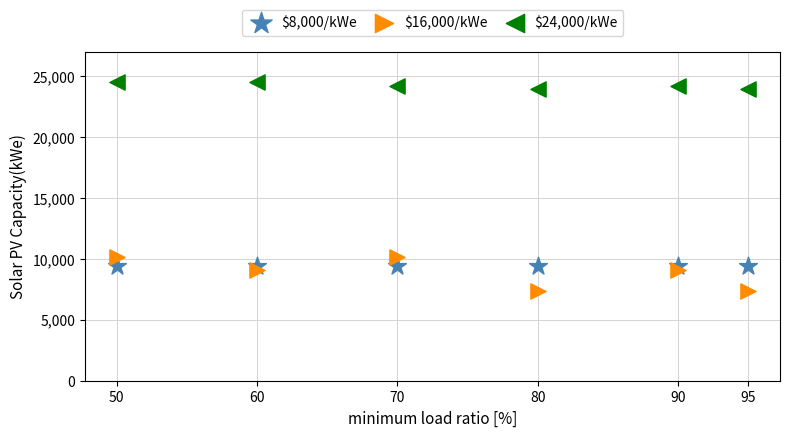

Which series contains the lowest Y value?

$16,000/kWe